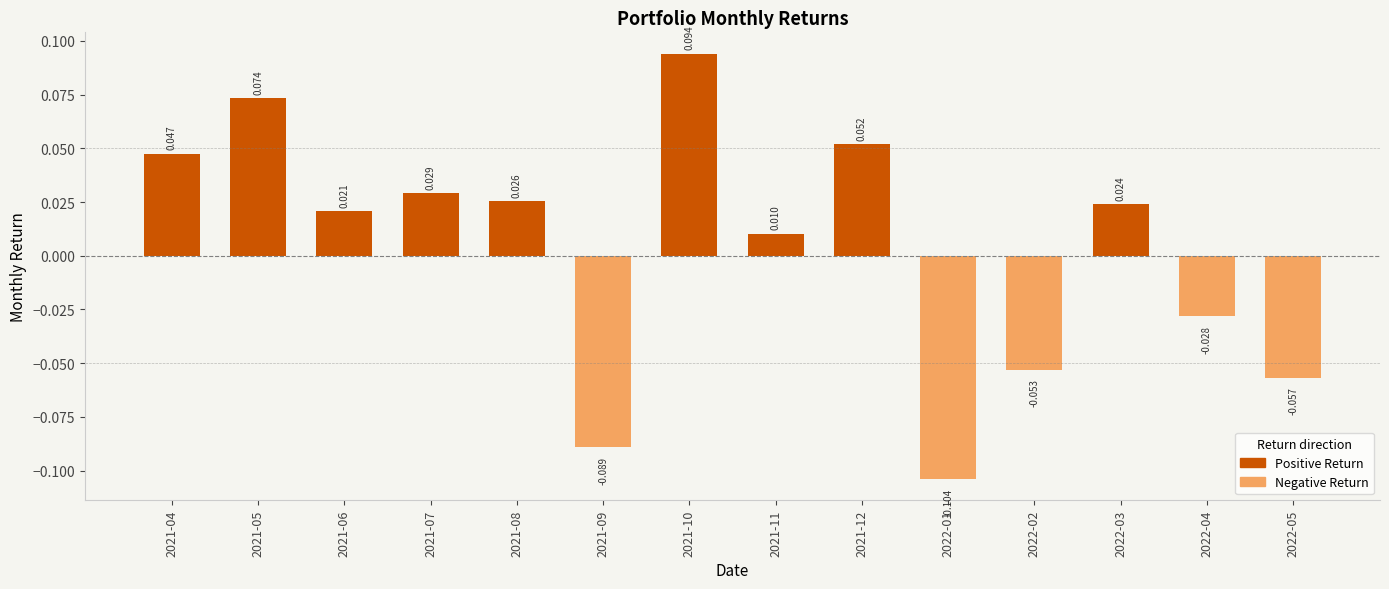

How many data points does each series have?

14